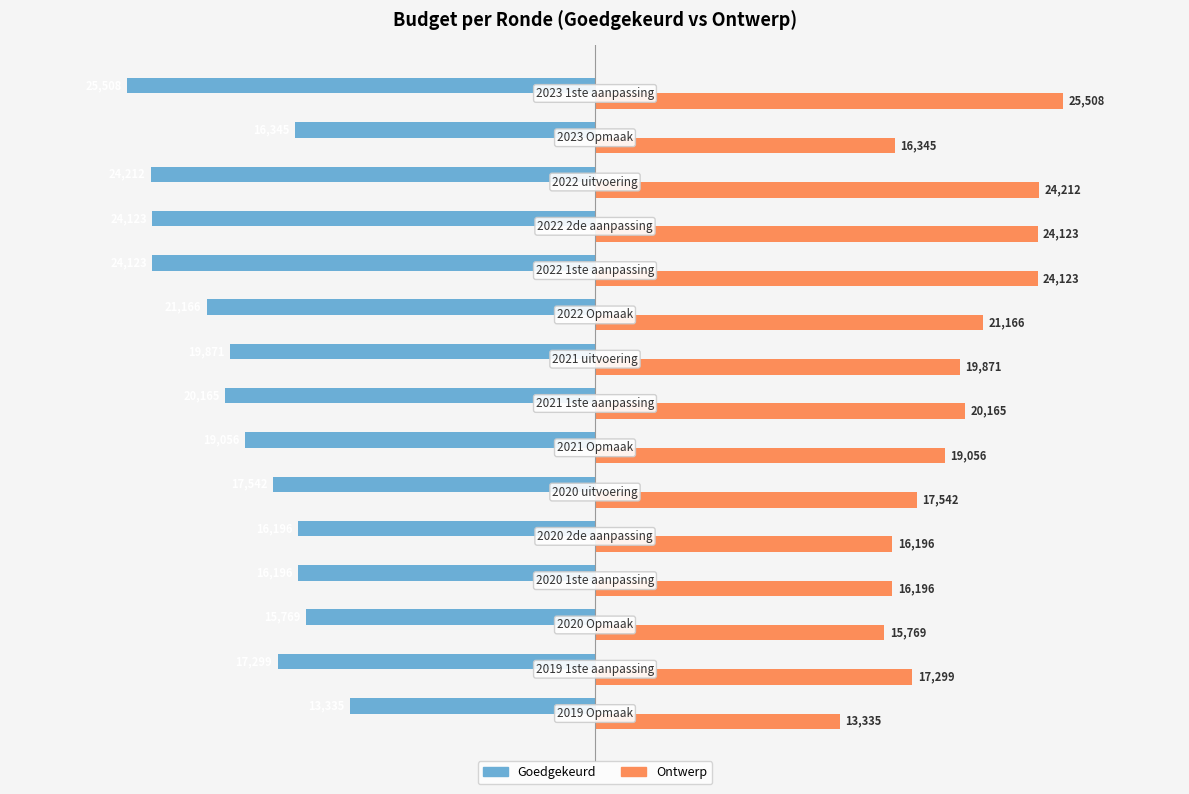

What is the difference between the second highest and second lowest values in the Goedgekeurd series?

8443